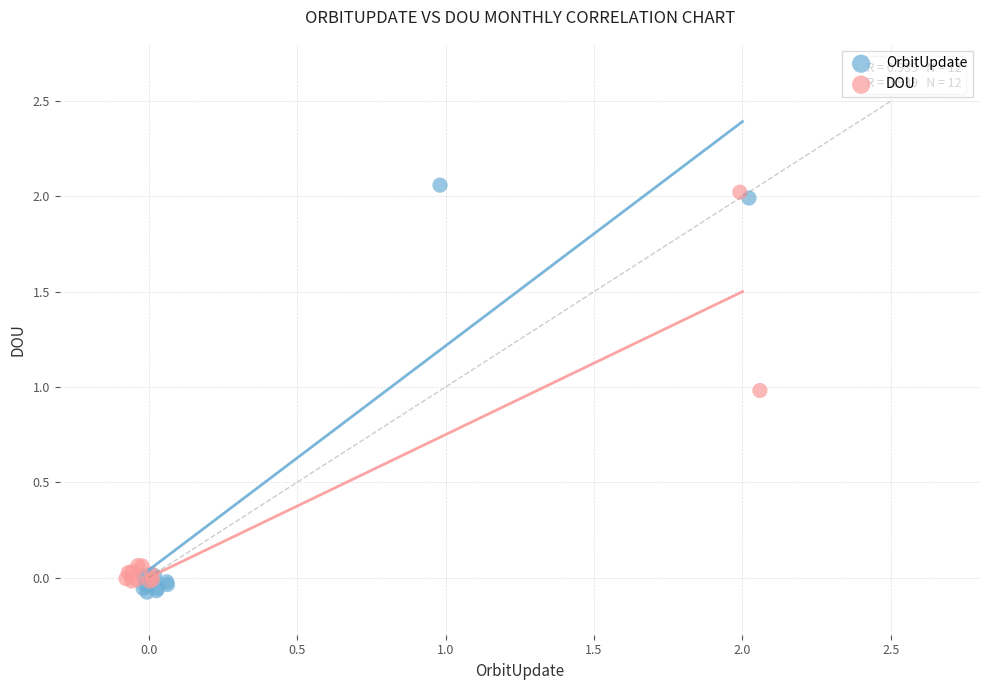

Which series reaches the minimum Y coordinate?

OrbitUpdate